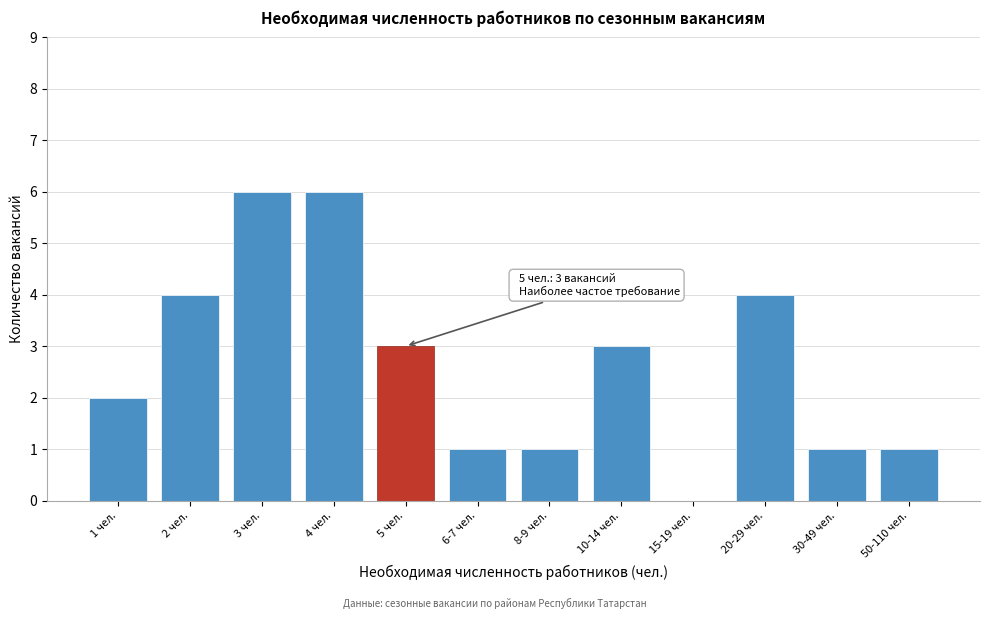

Reading right to left, extract all data points from this chart.

50-110 чел.=1	30-49 чел.=1	20-29 чел.=4	15-19 чел.=0	10-14 чел.=3	8-9 чел.=1	6-7 чел.=1	5 чел.=3	4 чел.=6	3 чел.=6	2 чел.=4	1 чел.=2